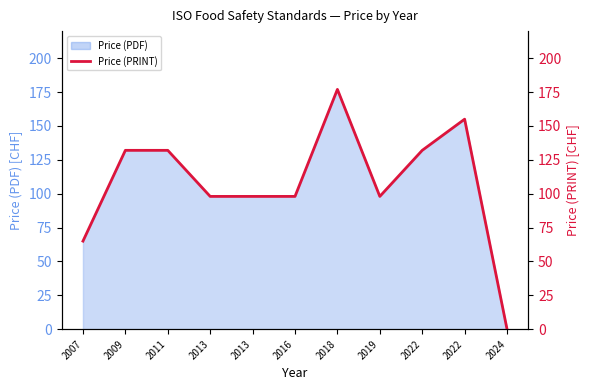

What is the change in value from 2007 to 2019?

+33